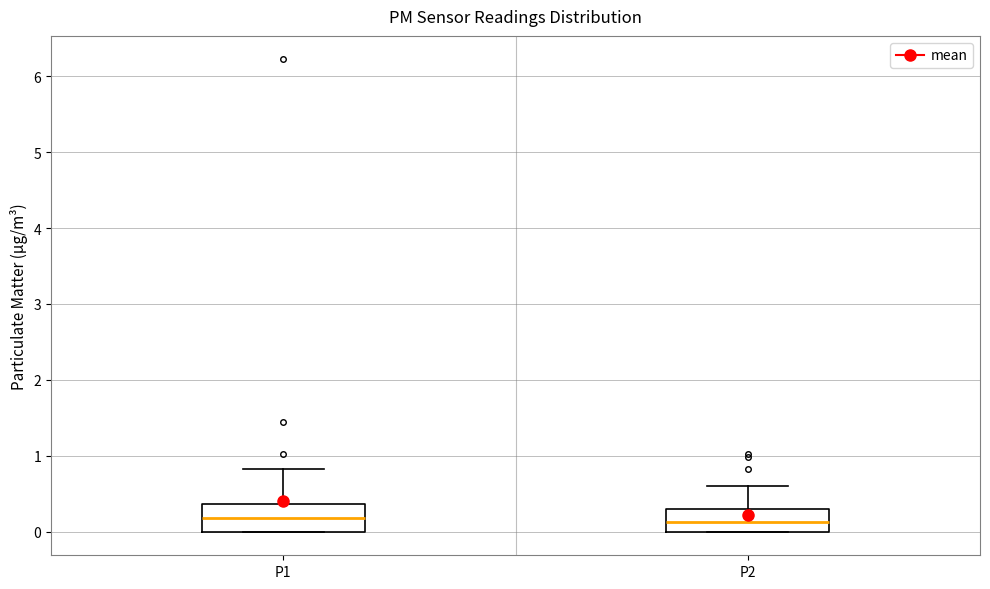

Where is the upper edge of the box for P2 on the y-axis? The values are not printed on the chart, so give them approximately, as read against the axis.

0.3